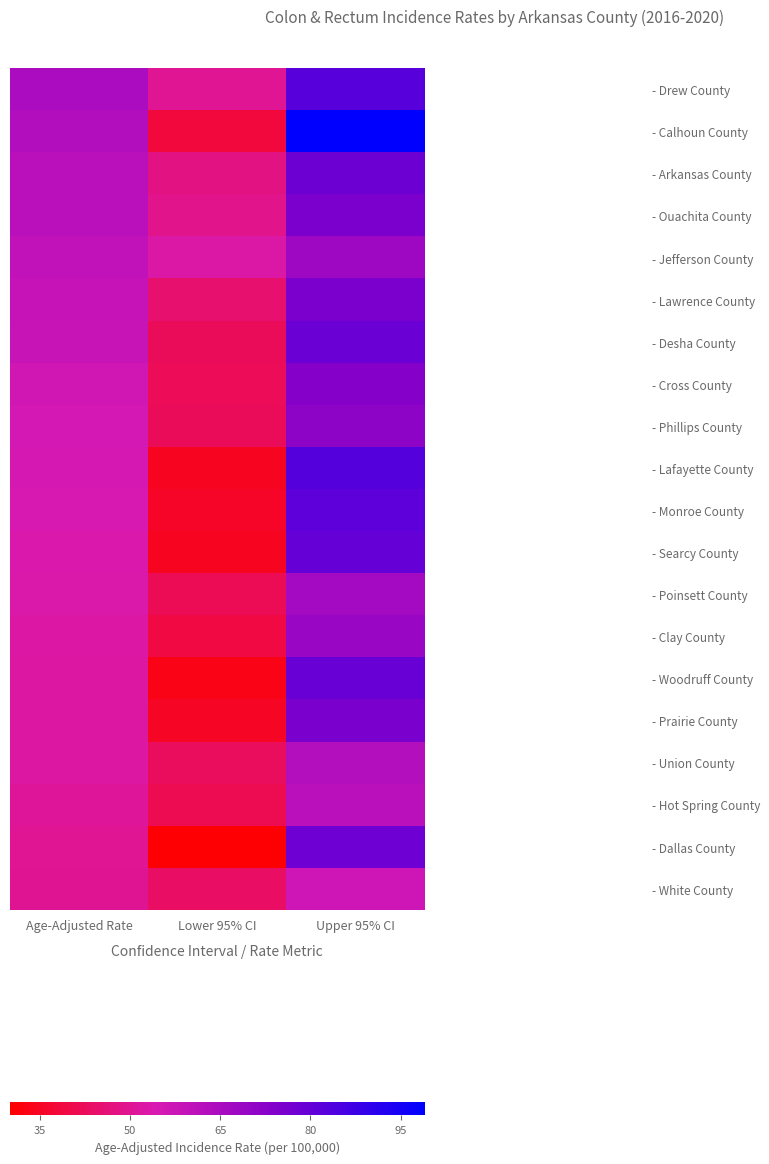

Which series has the largest range (max minus min)?

- Calhoun County